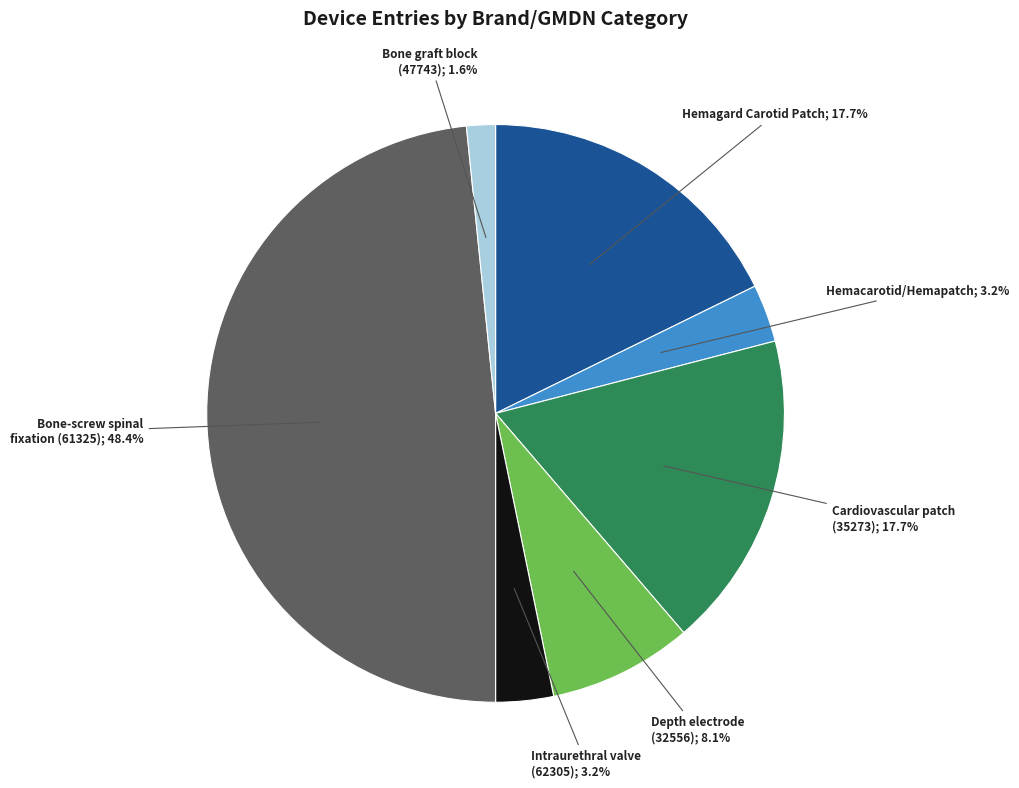

Does any single category account for the majority?

No